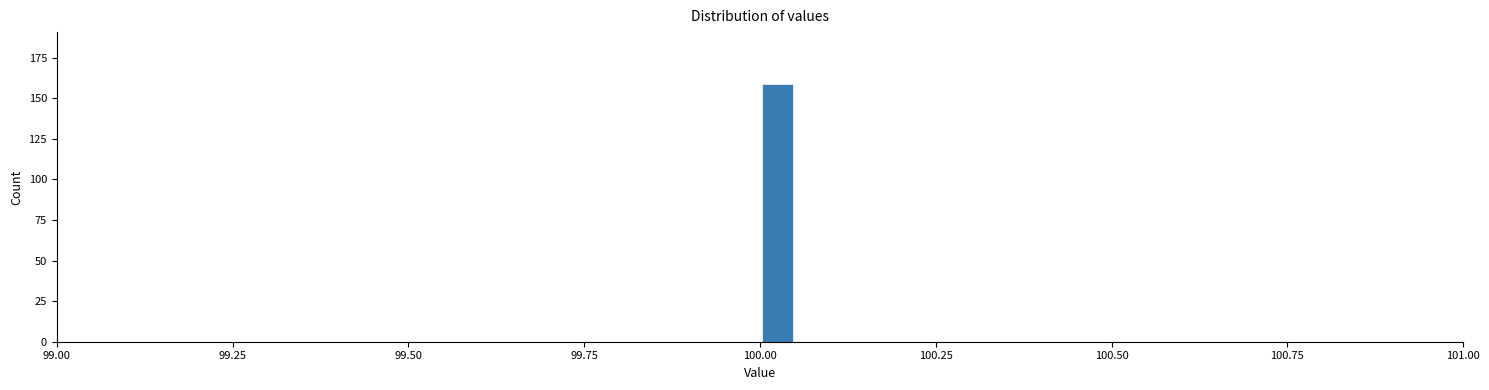

Read against the x-axis, roughly where is the centre of the tallest bar?

100.05